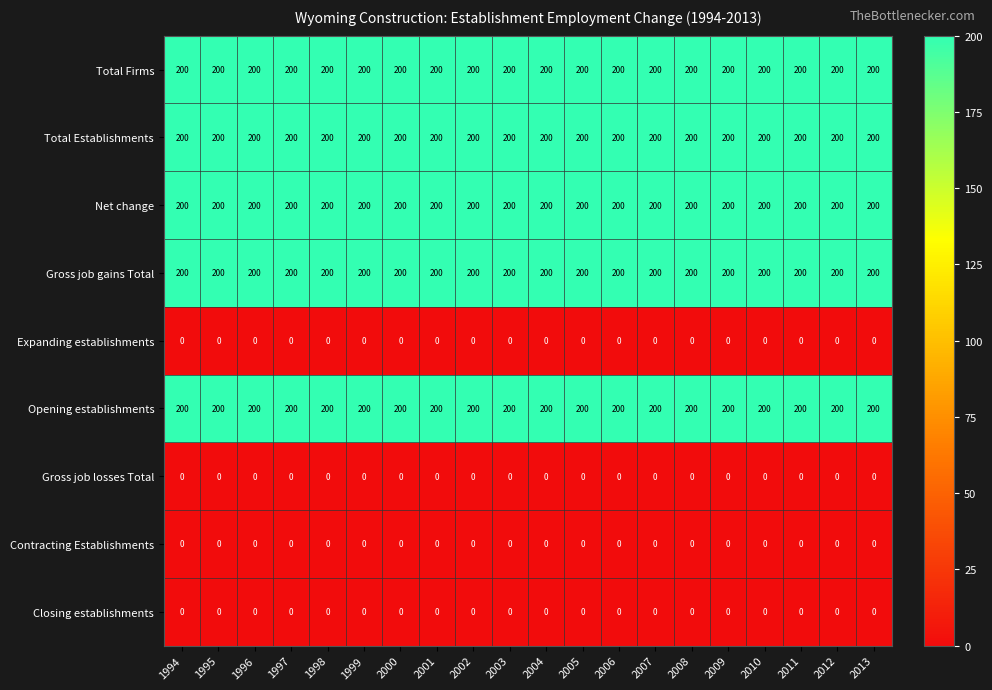

What is the spread (max minus min) of values at 2000?

200